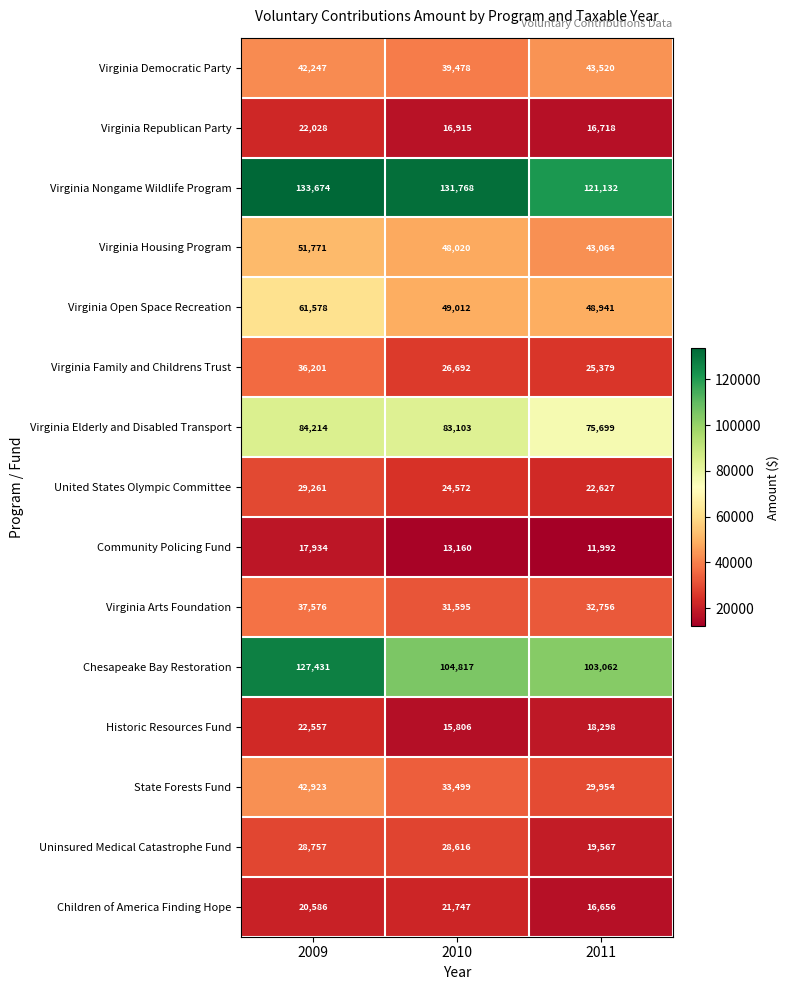

What is the minimum value shown in the chart?

11992